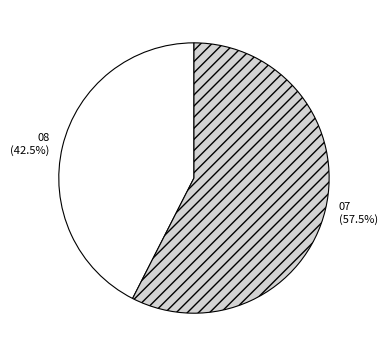

Is there any slice that represents more than half of the pie?

Yes